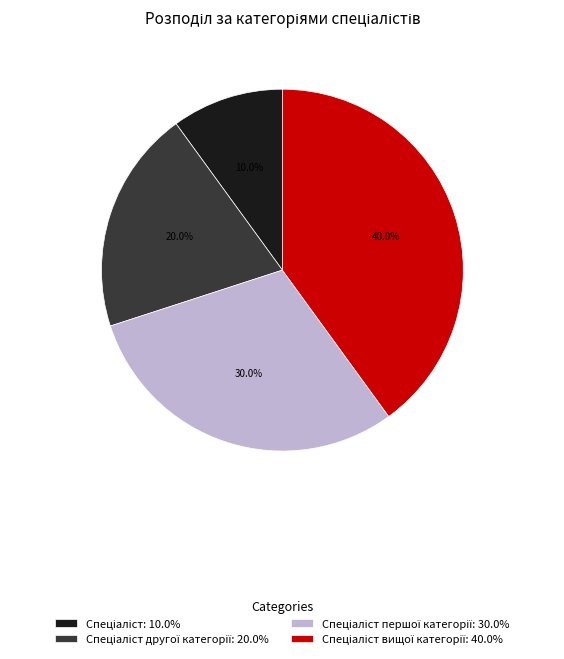

Count the number of slices in the pie.

4